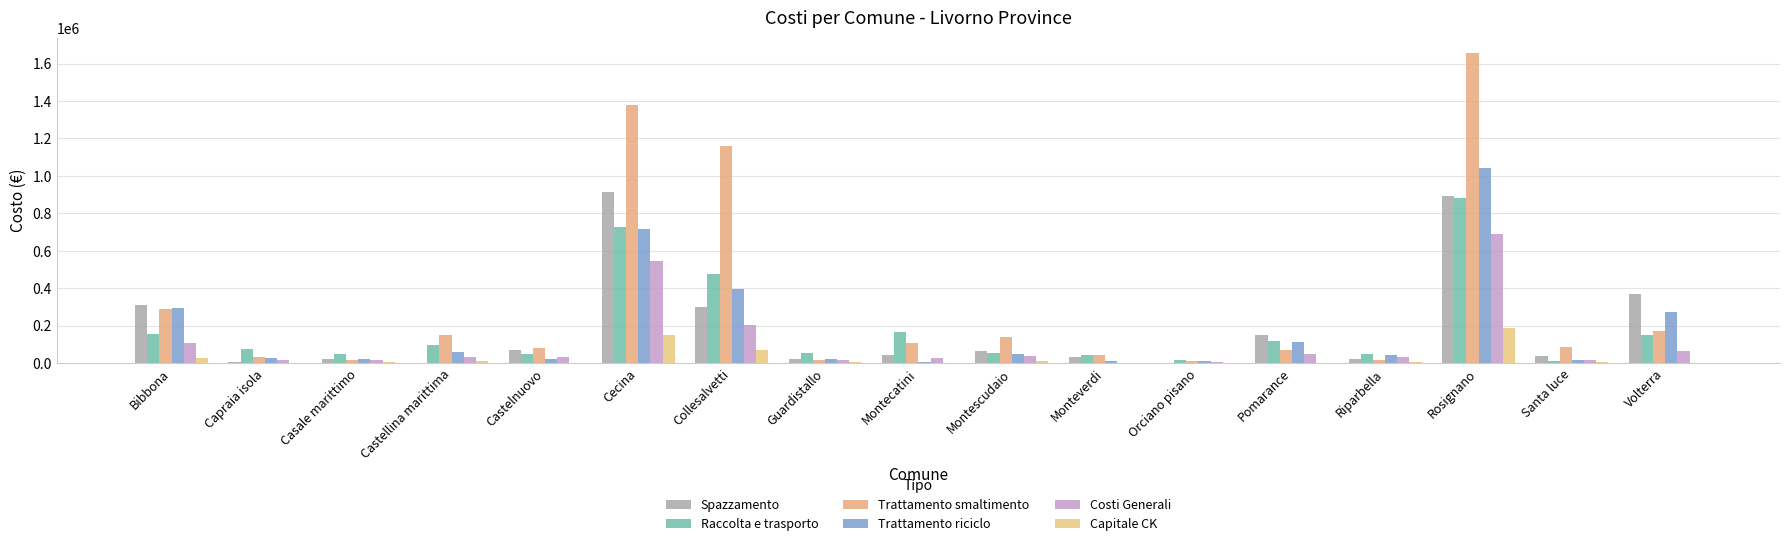

The value of Capitale CK at Castelnuovo is 0.0. True or false?

True